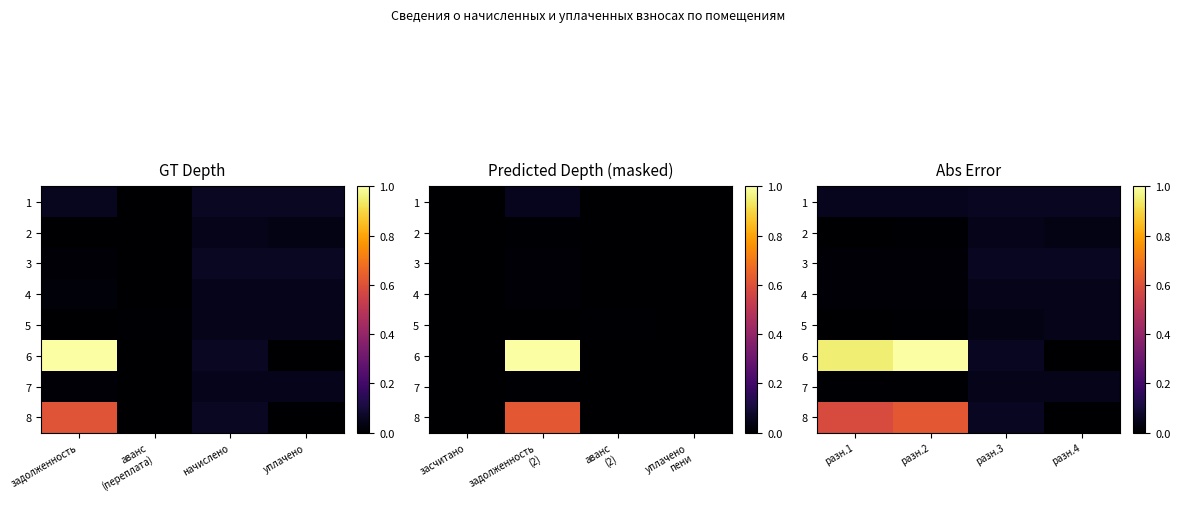

What is the lowest value of the 1 series?

0.1